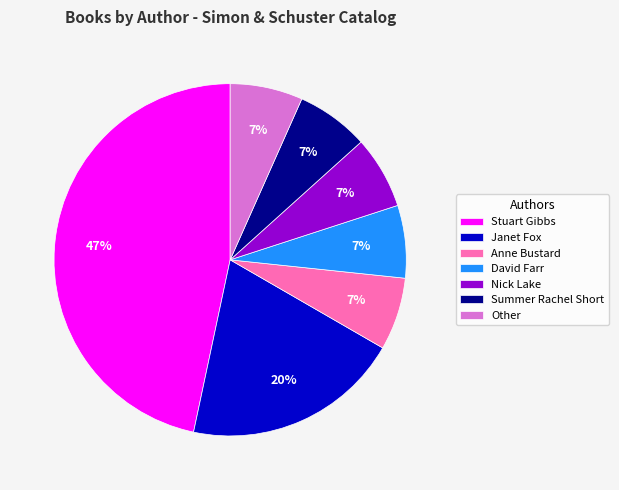

Count the number of slices in the pie.

7